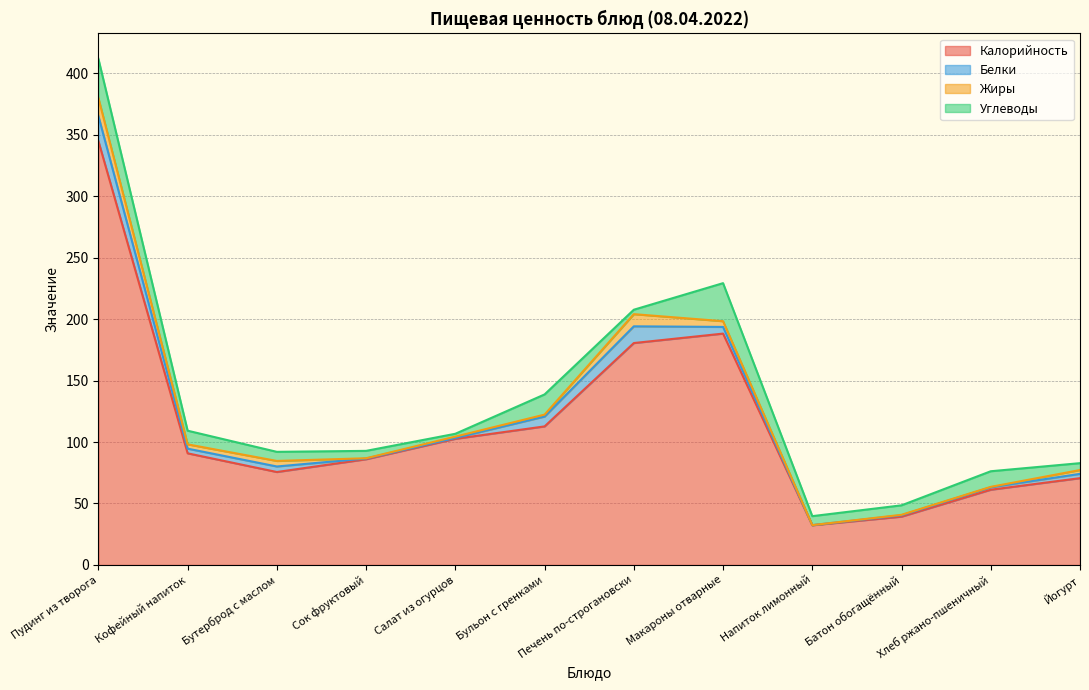

Which category has the lowest value across all series?

Напиток лимонный